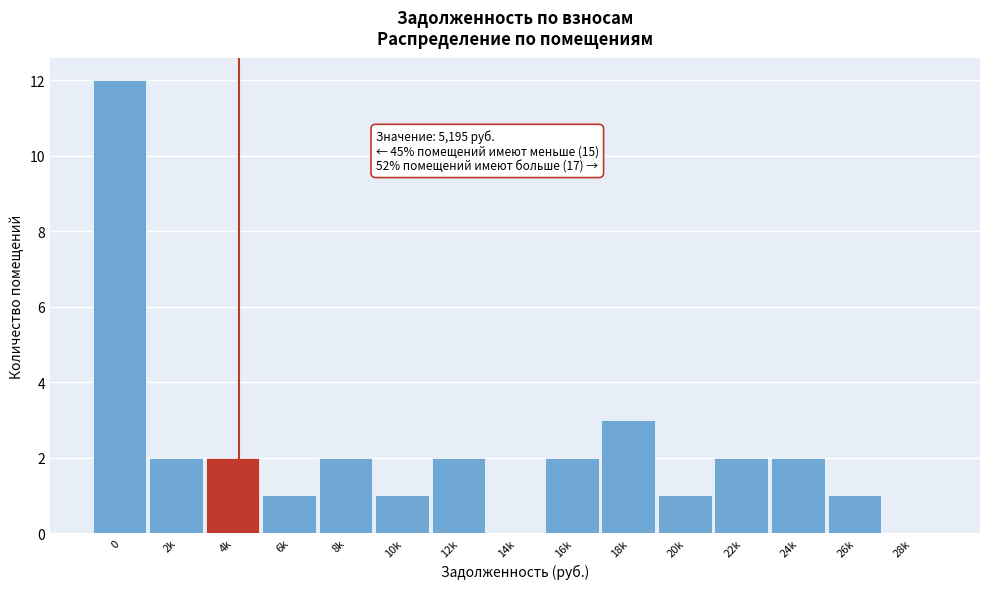

Reading right to left, extract all data points from this chart.

28k=0	26k=1	24k=2	22k=2	20k=1	18k=3	16k=2	14k=0	12k=2	10k=1	8k=2	6k=1	4k=2	2k=2	0=12